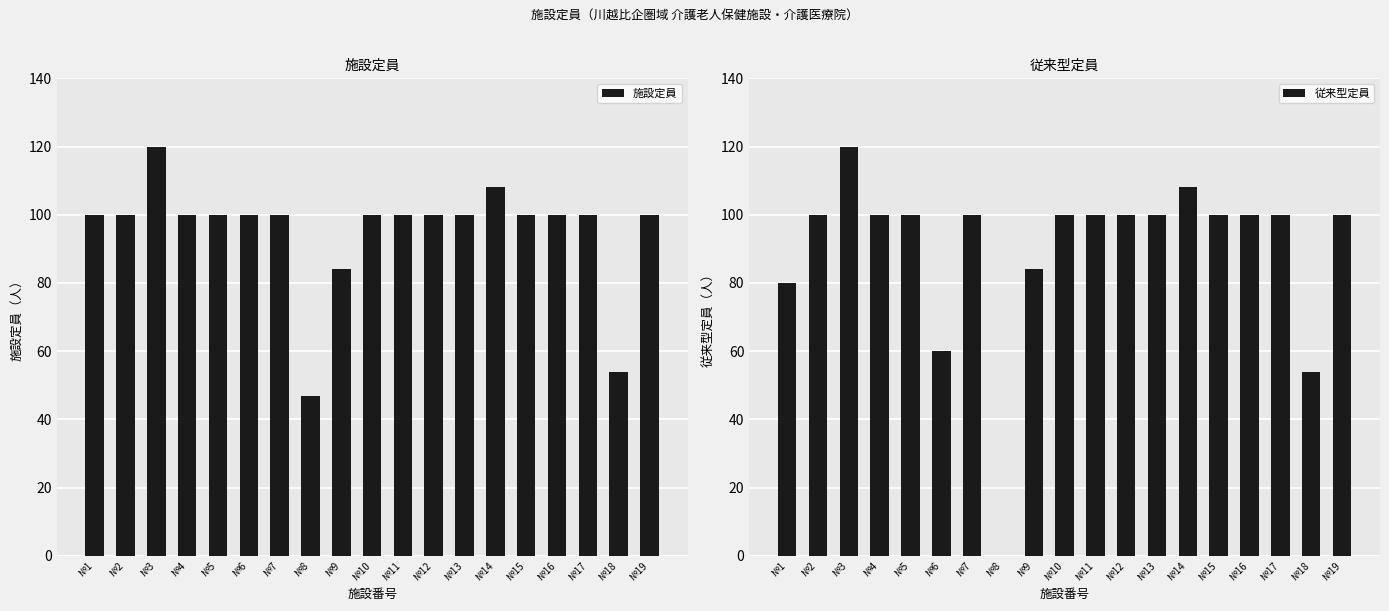

Between №1 and №13, which series saw the biggest shift?

従来型定員